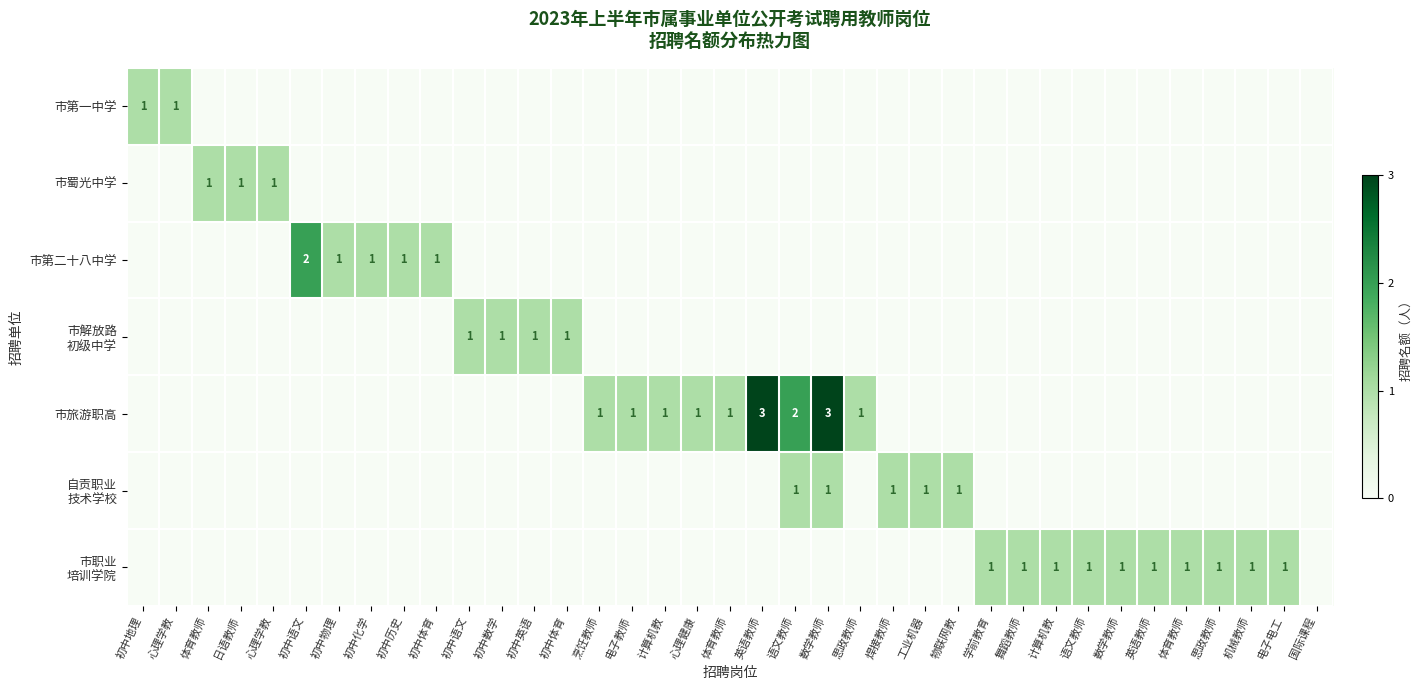

Which series changed the most between 初中物理 and 舞蹈教师?

市第二十八中学